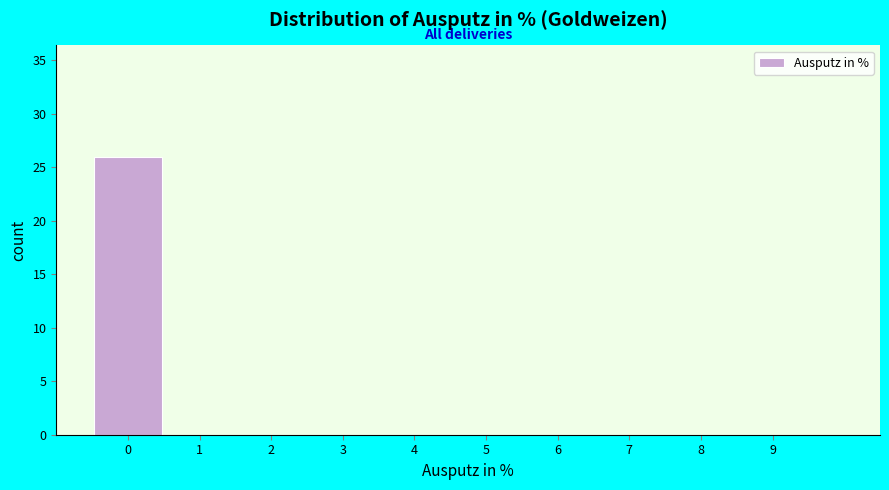

Reading left to right, transcribe this chart: for each bar, give the range it covers on the x-axis and its height. The values are not printed on the chart, so give them approximately, as read against the axis.

-0.5 to 0.5: 26
0.5 to 1.5: 0
1.5 to 2.5: 0
2.5 to 3.5: 0
3.5 to 4.5: 0
4.5 to 5.5: 0
5.5 to 6.5: 0
6.5 to 7.5: 0
7.5 to 8.5: 0
8.5 to 9.5: 0